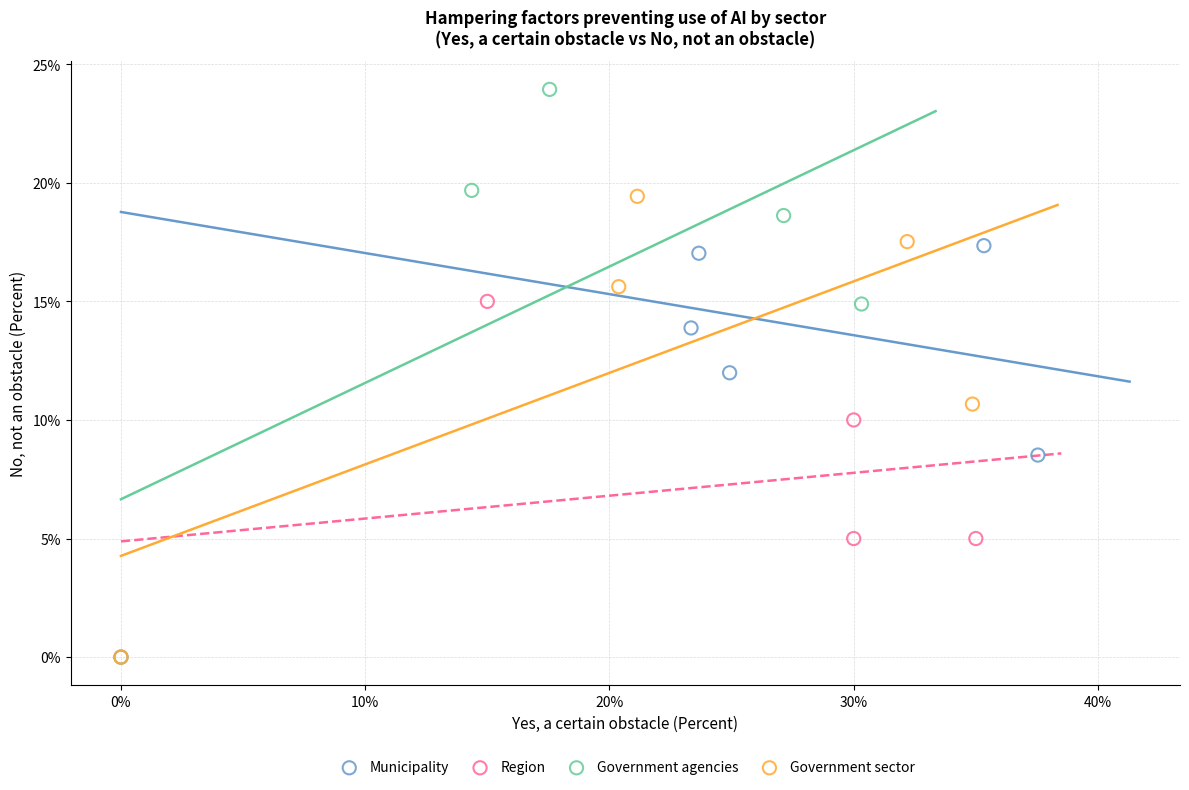

Which series has the largest Y range (max minus min)?

Government agencies